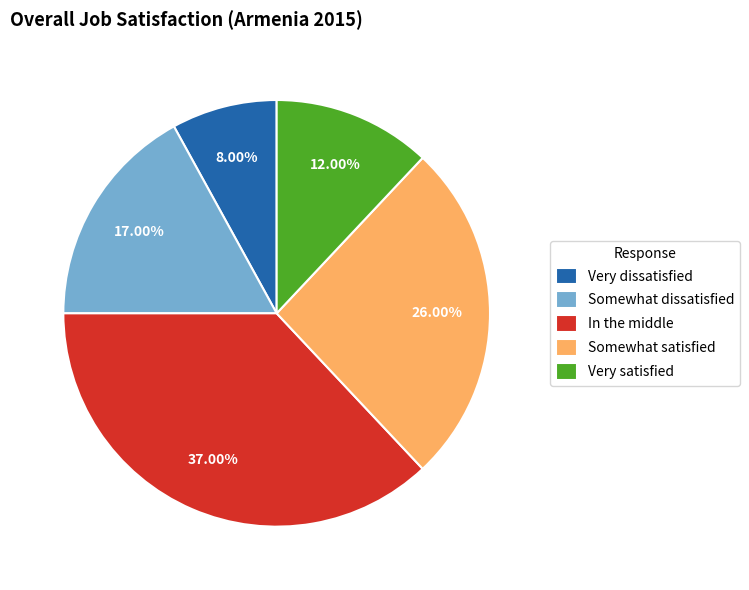

How many segments does this pie chart have?

5